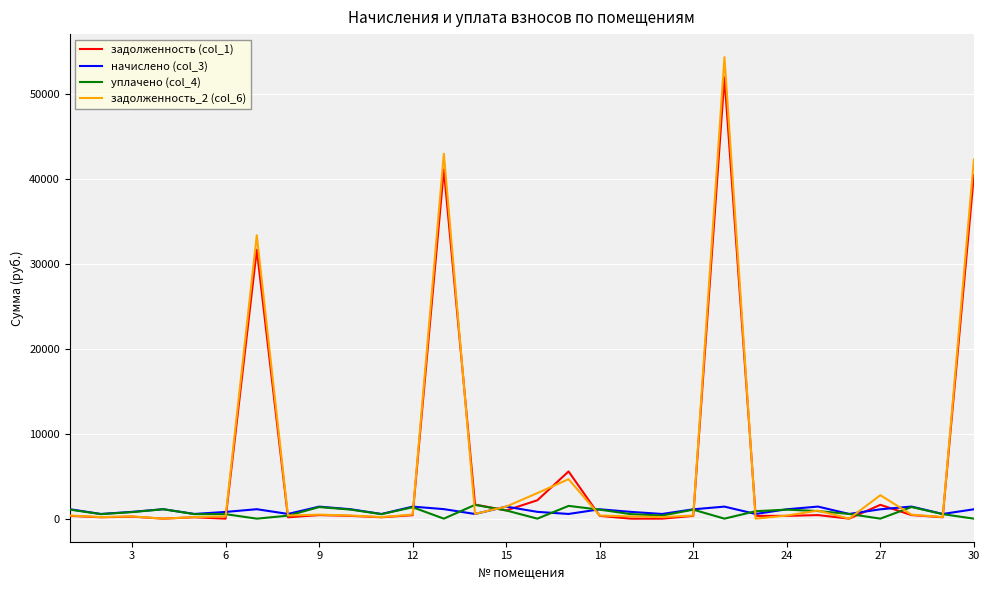

What are all the series names shown in the legend?

задолженность (col_1), начислено (col_3), уплачено (col_4), задолженность_2 (col_6)